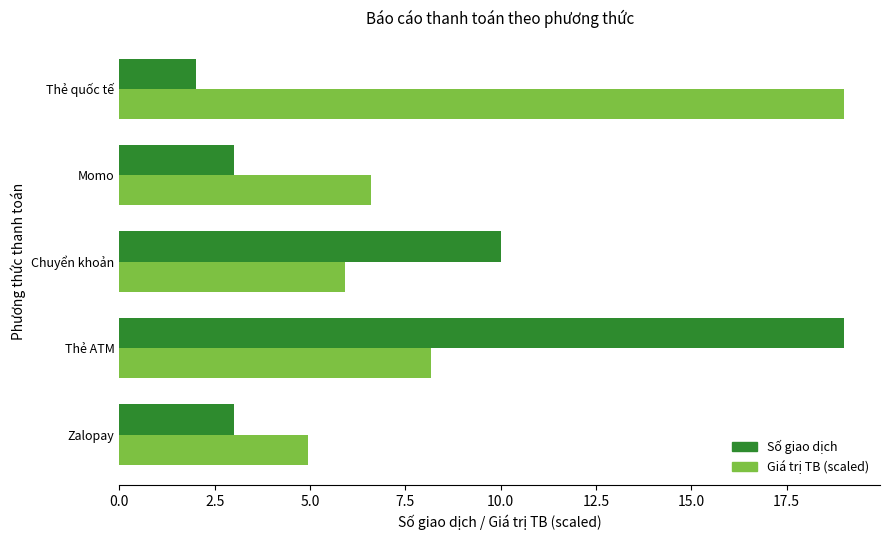

Which category has the lowest value in the Số giao dịch series?

Thẻ quốc tế